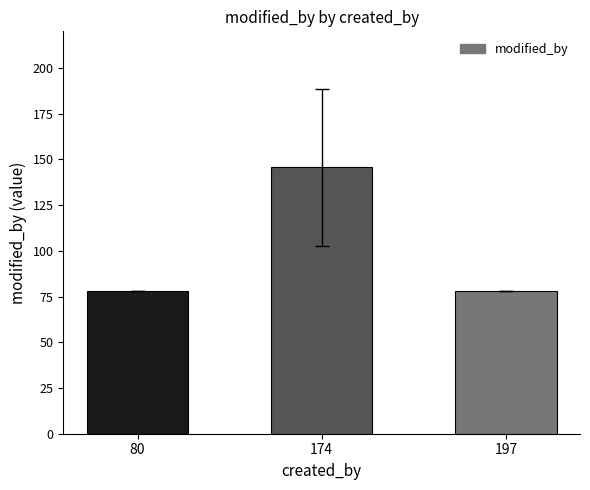

What is the value of the 3rd bar from the left?

78.0